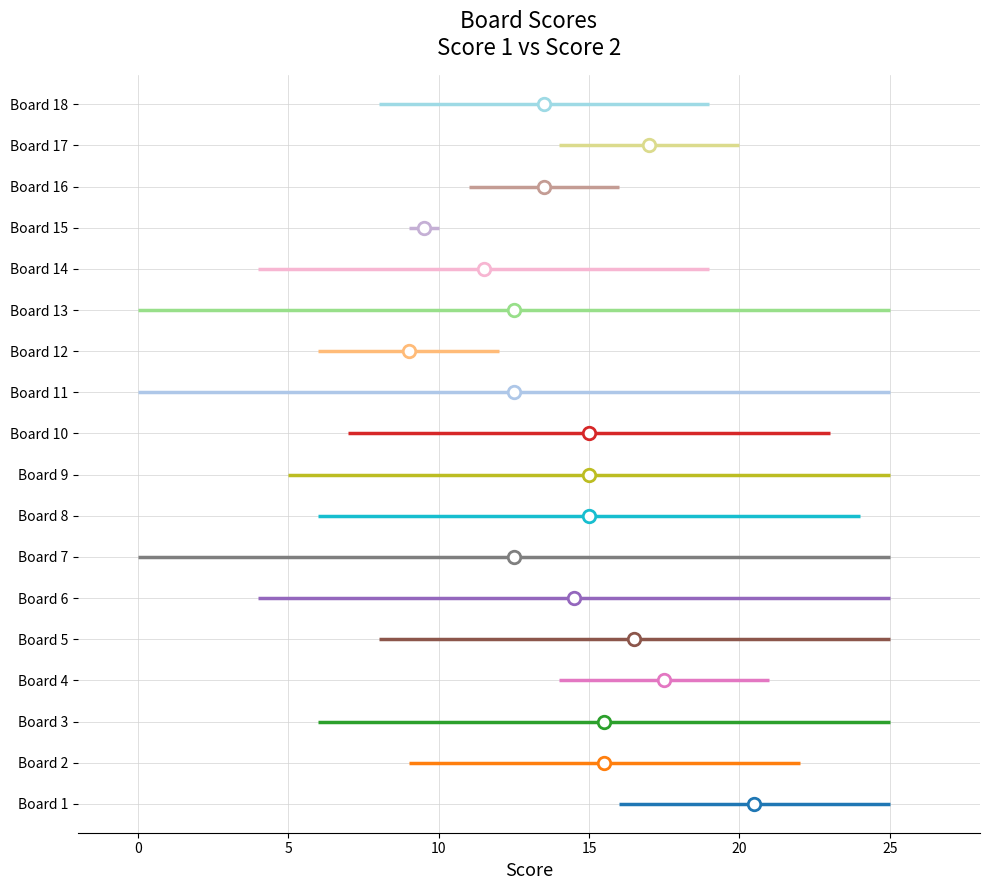

How many series are shown in this chart?

2